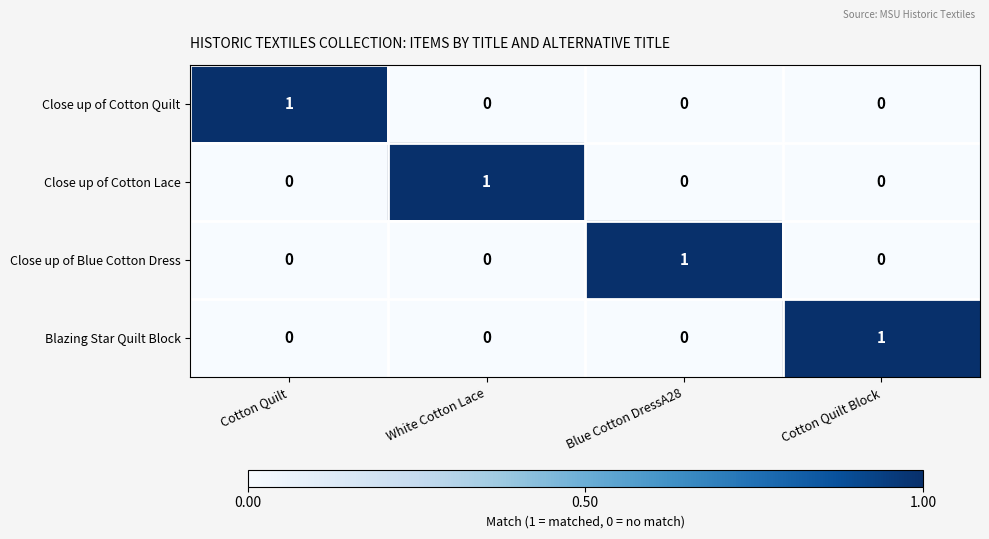

Which category has the highest value in the Close up of Blue Cotton Dress series?

Blue Cotton DressA28